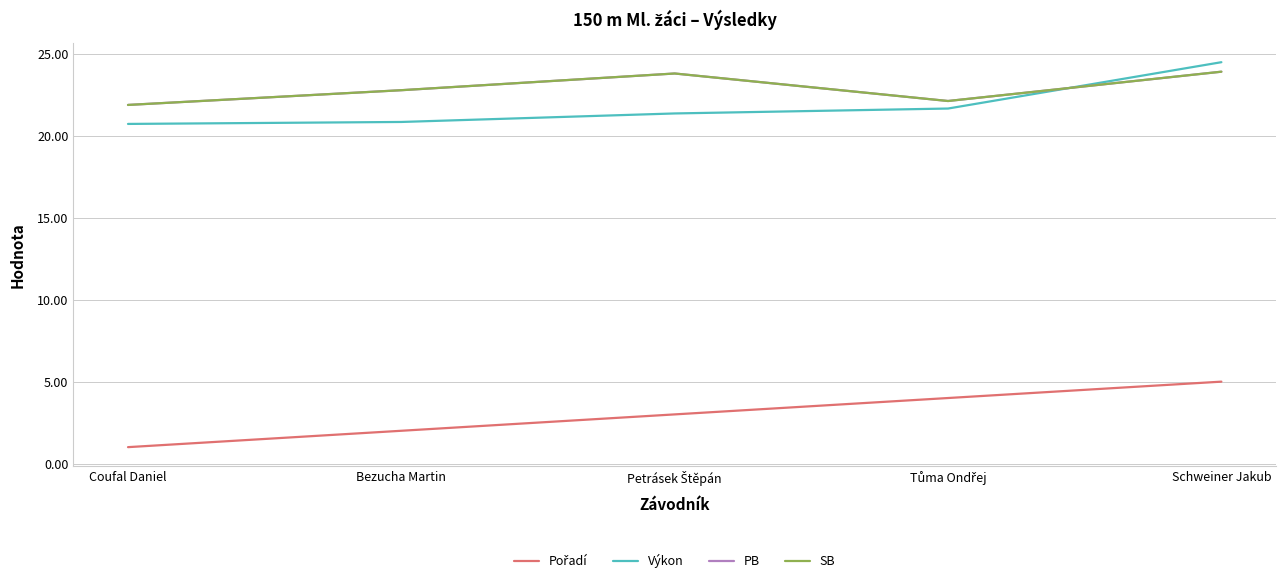

Reading left to right, extract all data points from this chart.

Pořadí: Coufal Daniel=1.0	Bezucha Martin=2.0	Petrásek Štěpán=3.0	Tůma Ondřej=4.0	Schweiner Jakub=5.0
Výkon: Coufal Daniel=20.7	Bezucha Martin=20.9	Petrásek Štěpán=21.4	Tůma Ondřej=21.7	Schweiner Jakub=24.5
PB: Coufal Daniel=21.9	Bezucha Martin=22.8	Petrásek Štěpán=23.8	Tůma Ondřej=22.1	Schweiner Jakub=23.9
SB: Coufal Daniel=21.9	Bezucha Martin=22.8	Petrásek Štěpán=23.8	Tůma Ondřej=22.1	Schweiner Jakub=23.9